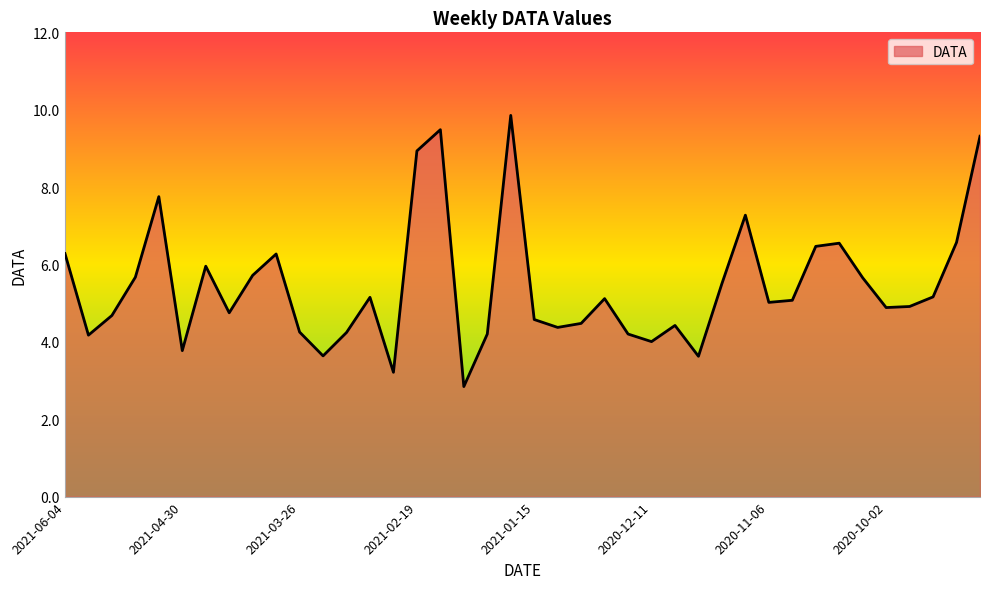

How many lines are shown in the chart?

1